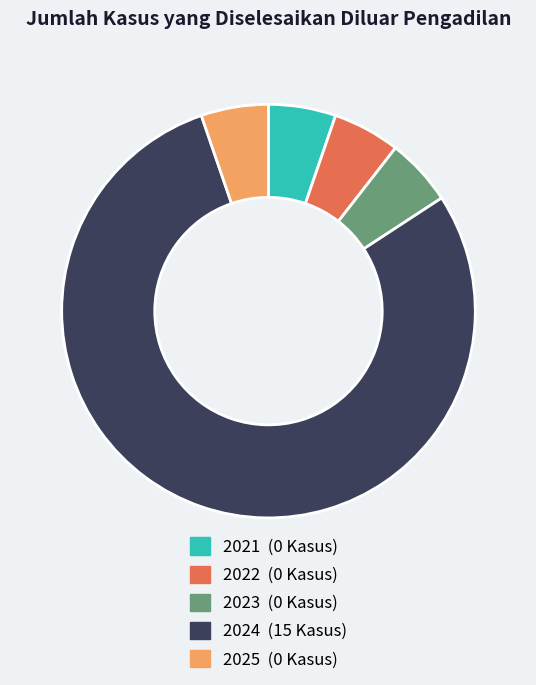

Does any single category account for the majority?

Yes